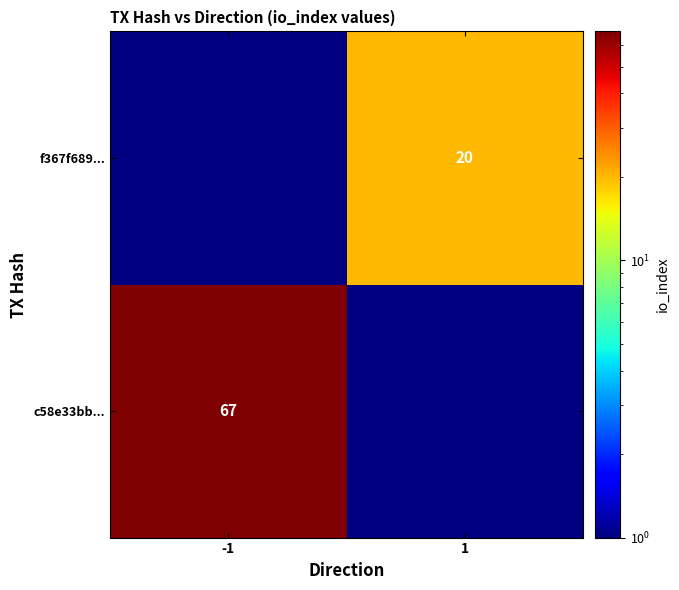

At which category does the chart reach its peak across all series?

-1